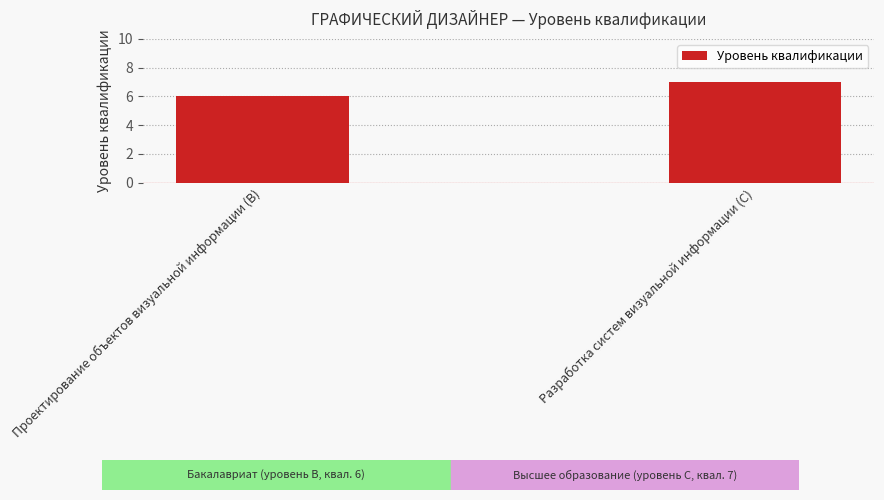

What is the sum of the values at Проектирование объектов визуальной информации (B) and Разработка систем визуальной информации (C)?

13